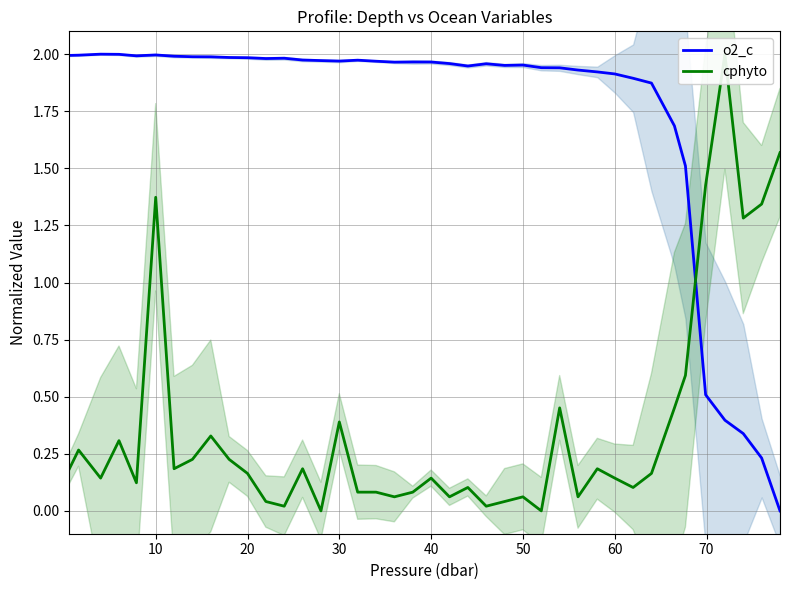

The o2_c series shows 3.3 at 60. True or false?

False